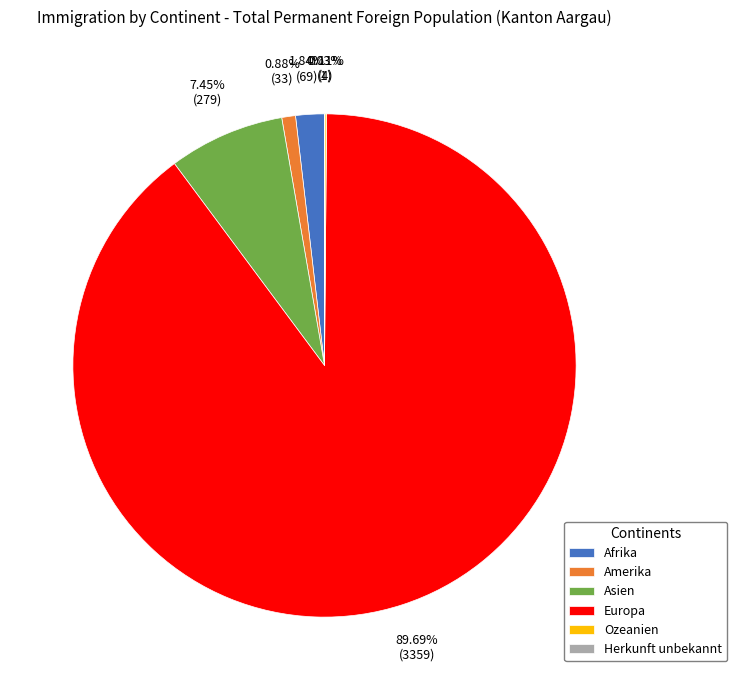

Which slice is the largest?

Europa